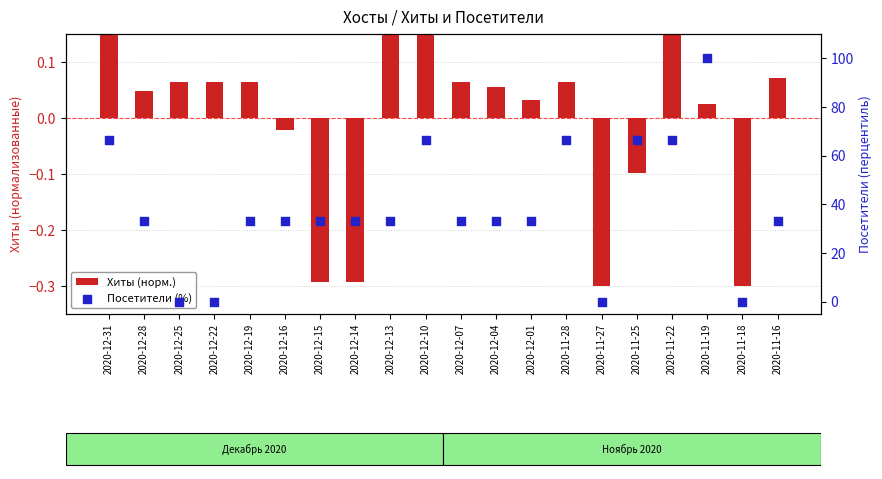

What are all the series names shown in the legend?

Хиты (норм.), Посетители (%)